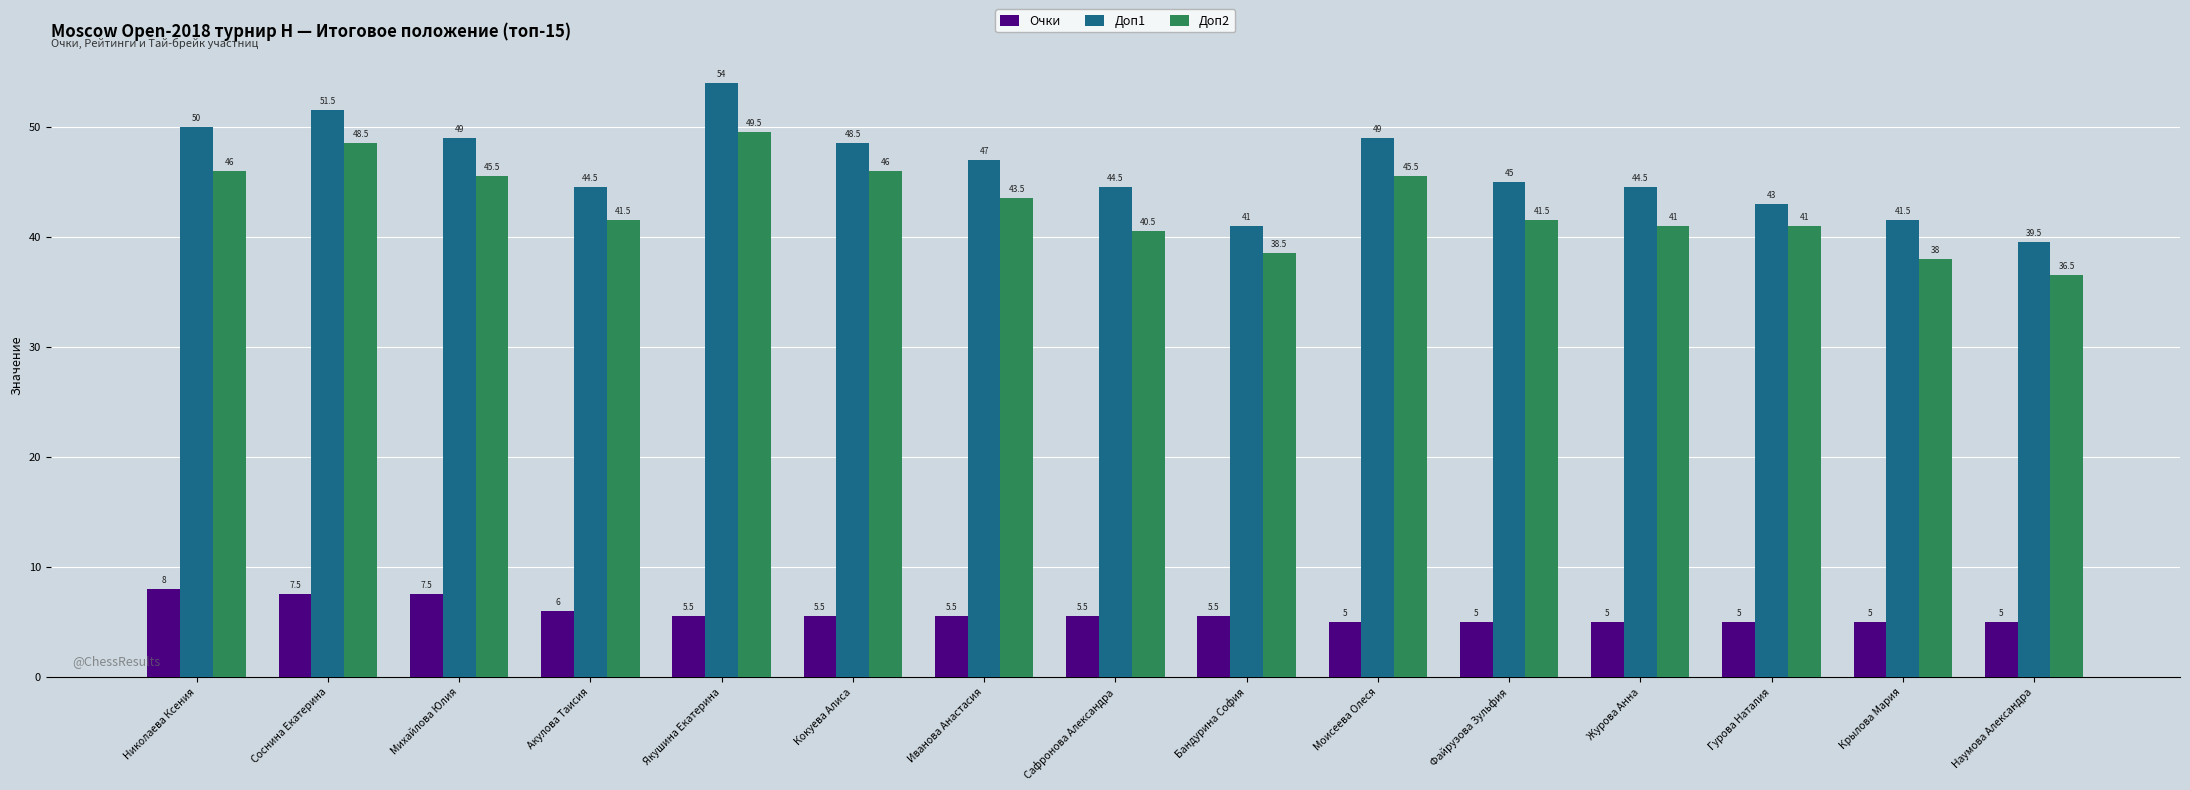

Is it true that Доп2 equals 63.8 at Журова Анна?

False